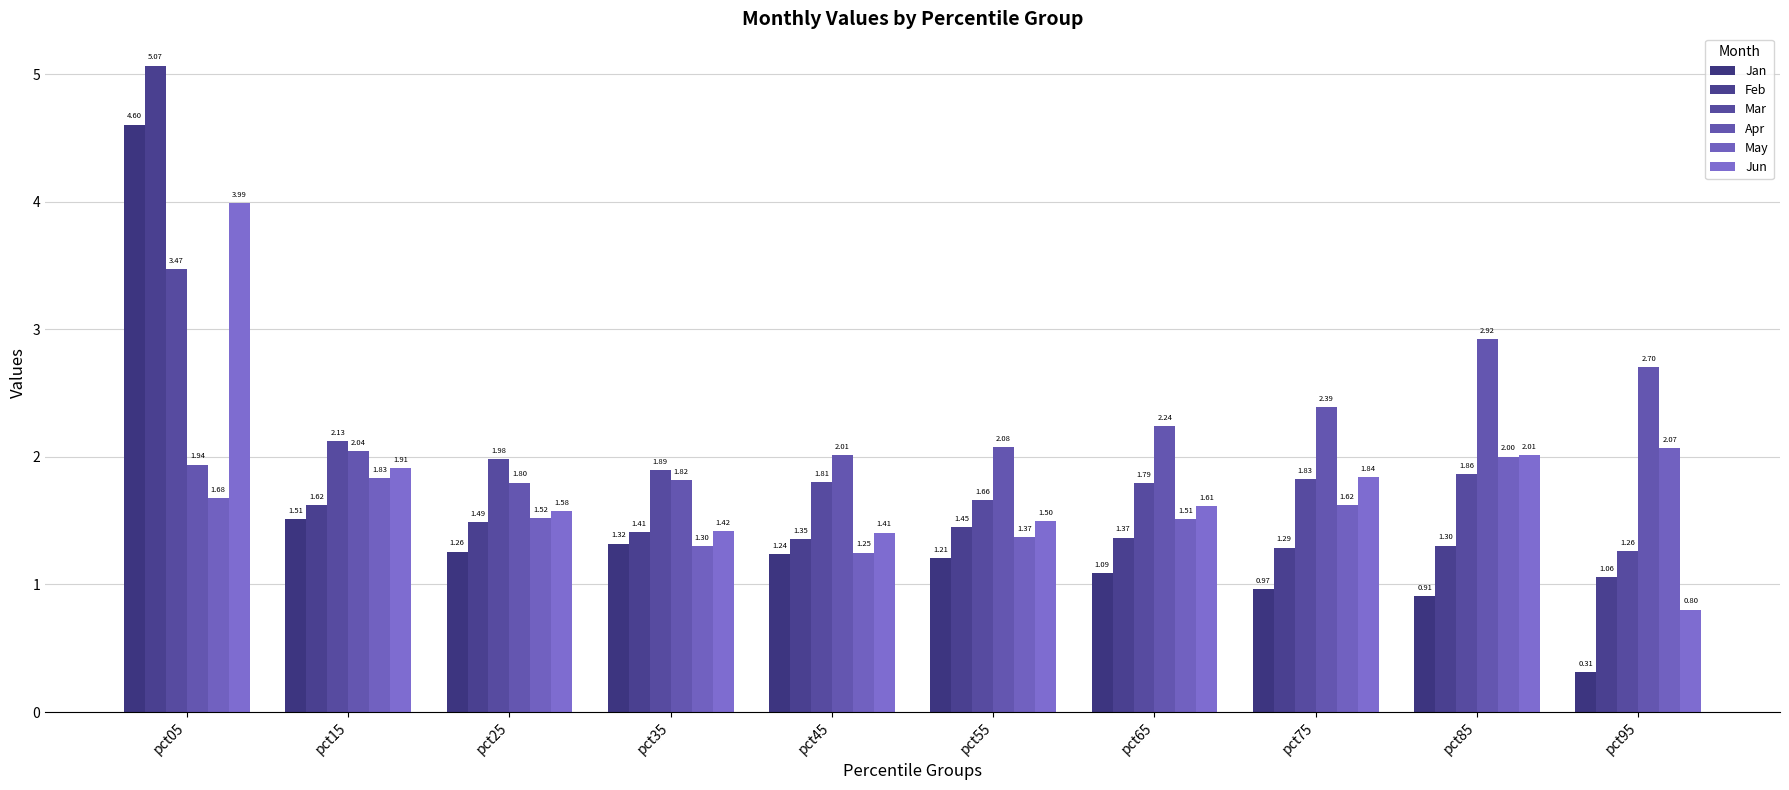

At which label does May reach its peak?

pct95